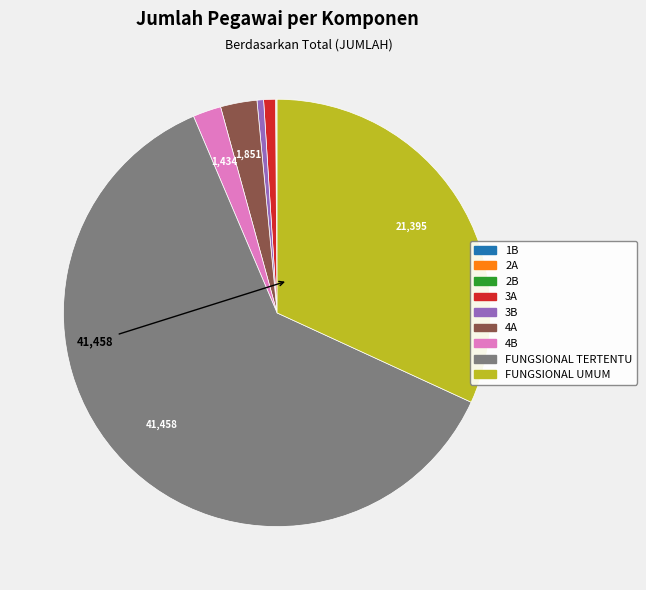

Which category accounts for the majority?

FUNGSIONAL TERTENTU